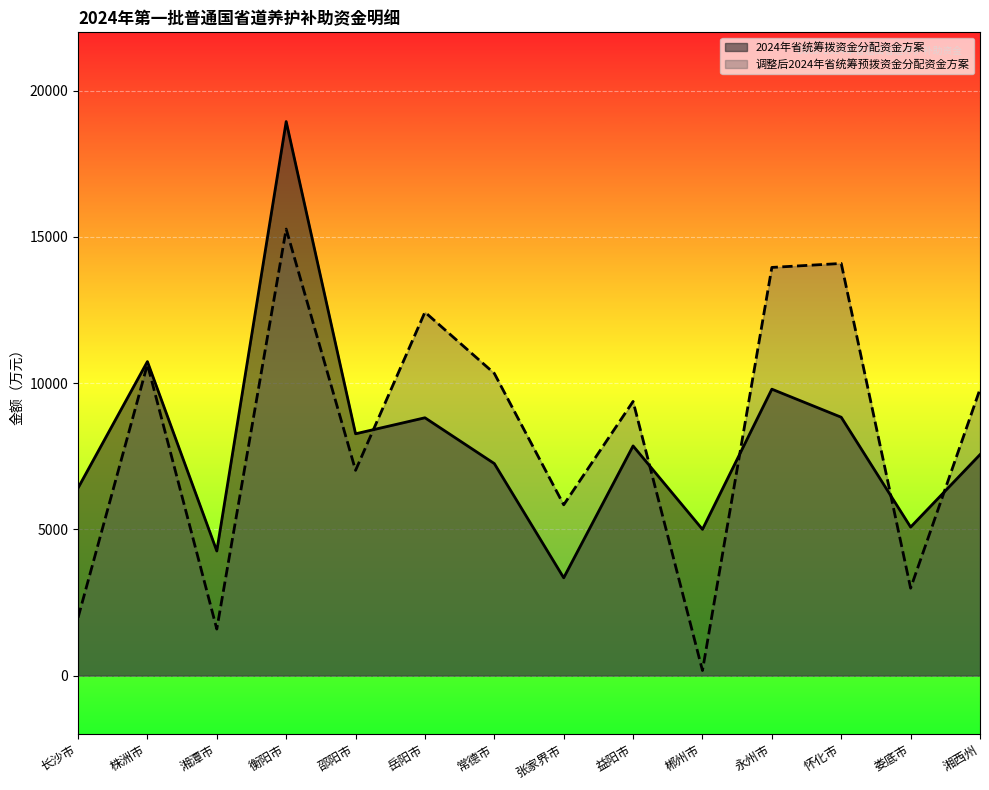

How many data points does each series have?

14